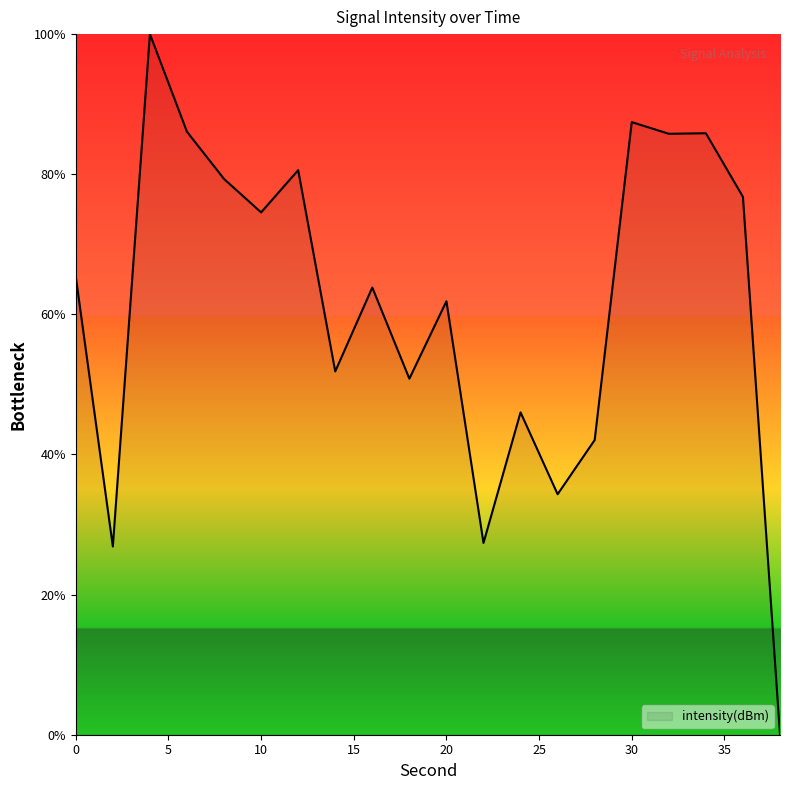

What is the greatest value displayed?

100.0